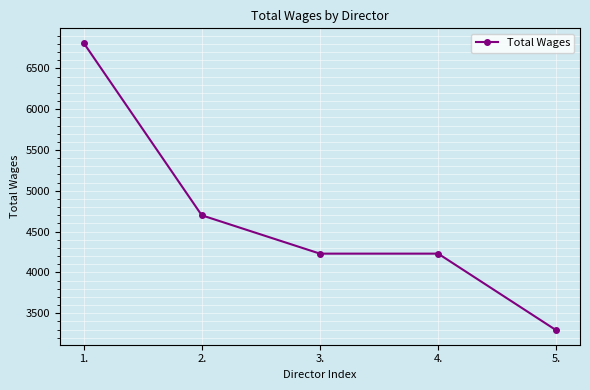

Reading left to right, what are all the values shown in this chart?

1.=6815	2.=4700	3.=4230	4.=4230	5.=3290